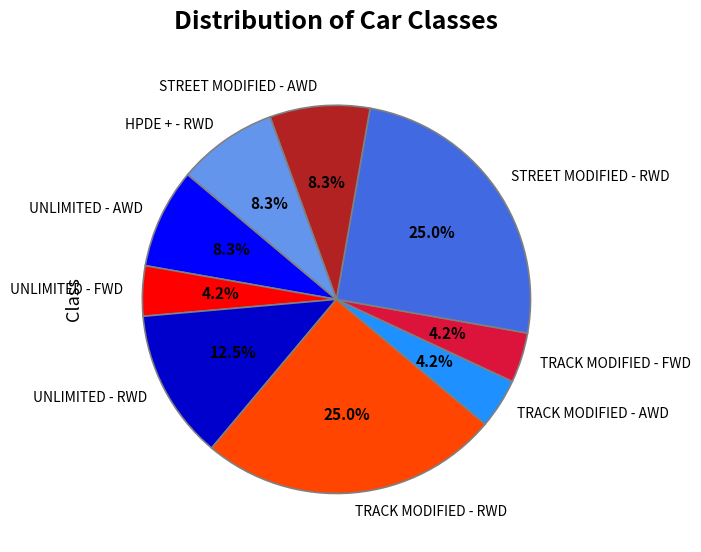

True or false: UNLIMITED - AWD accounts for 8% of the total.

True